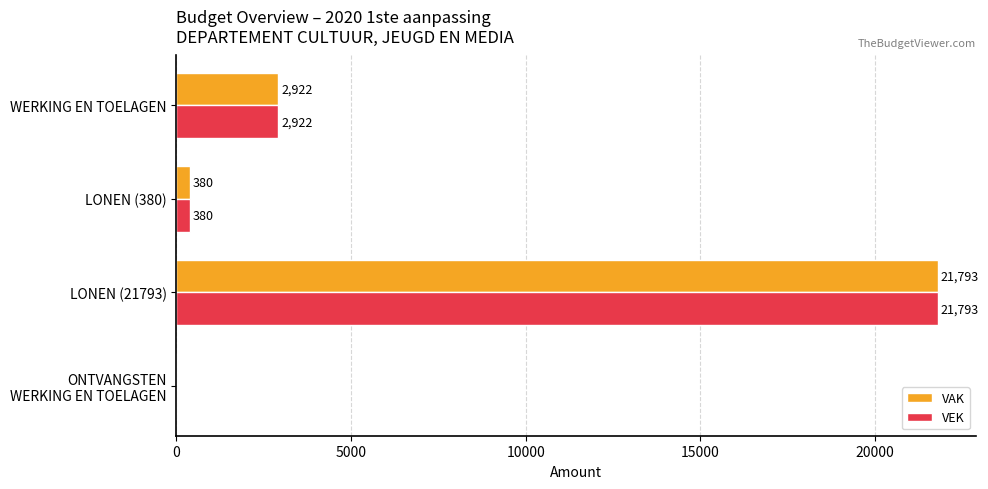

What is the sum of all VAK values?

25095